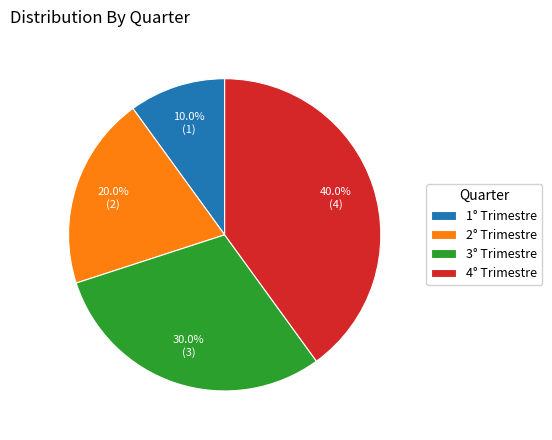

Rank the categories by value from lowest to highest.

1° Trimestre, 2° Trimestre, 3° Trimestre, 4° Trimestre